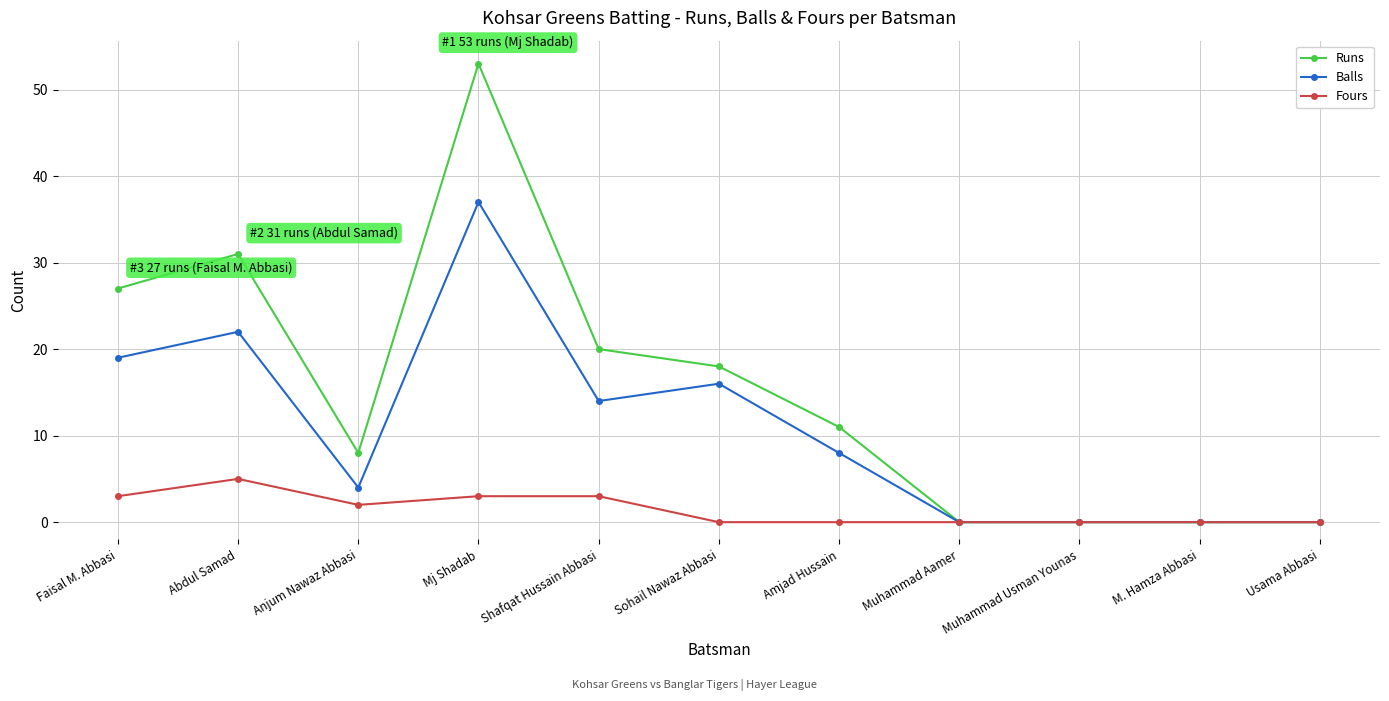

What is the label of the 9th point from the left?

Muhammad Usman Younas